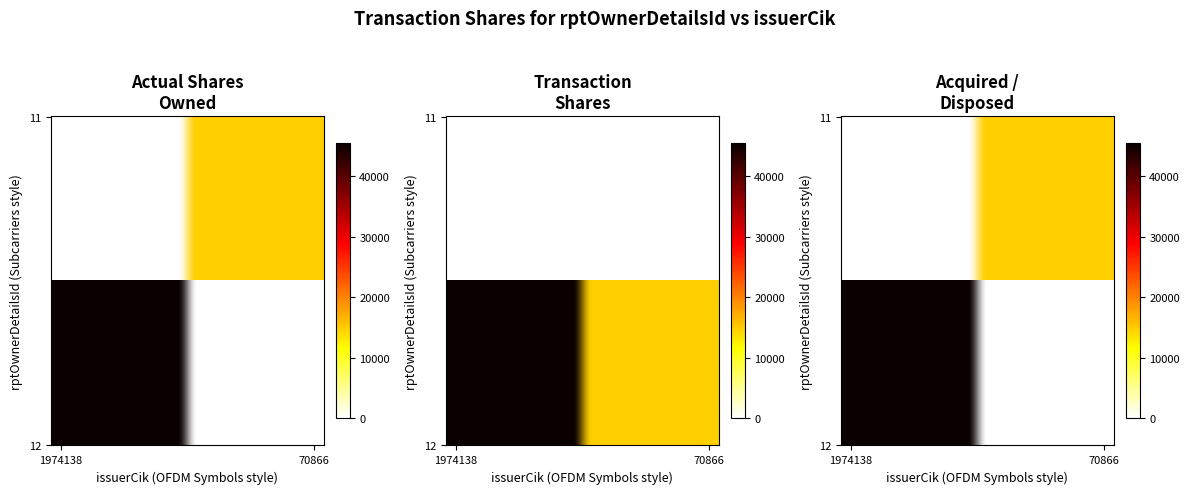

What is the sum of the 12 values at 1974138 and 70866?

45444